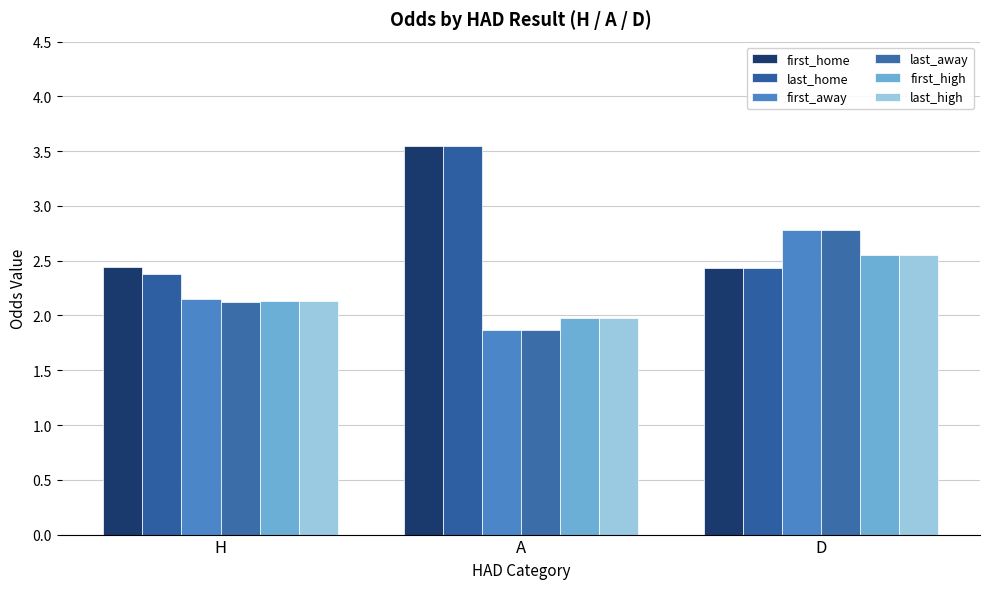

Is the value of first_high at H greater than the value of first_away at D?

No